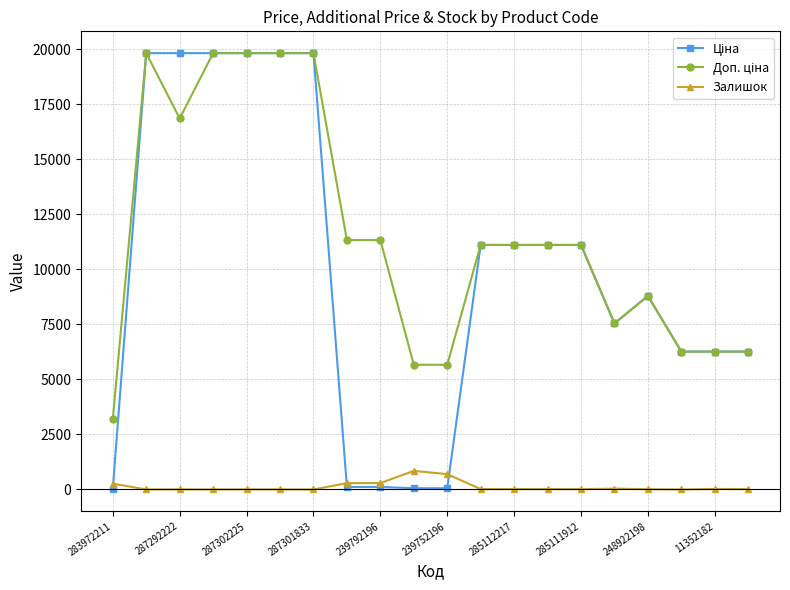

Count the number of categories in the chart.

20